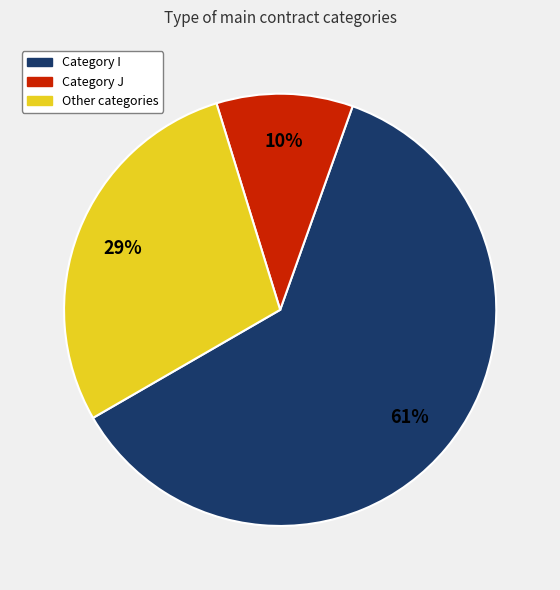

To the nearest percent, what is the average slice percentage?

33%